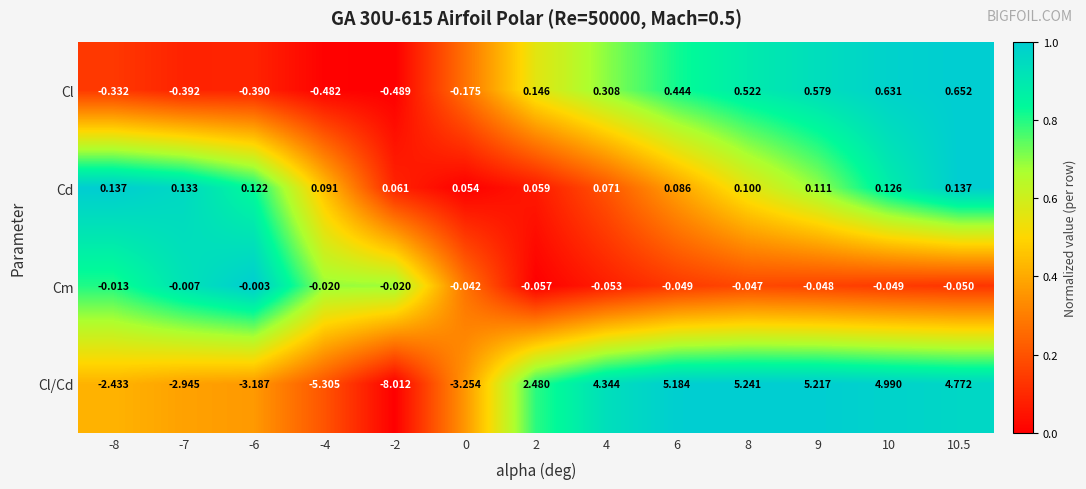

Which series has the largest range (max minus min)?

Cl/Cd